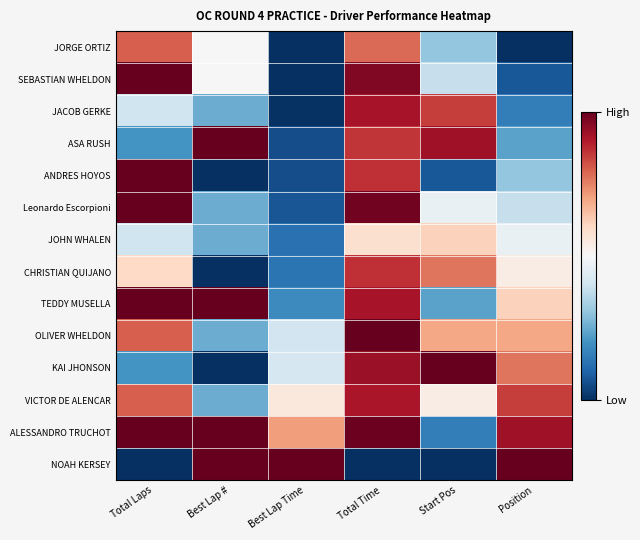

Between Position and Best Lap Time, which is larger?

Position